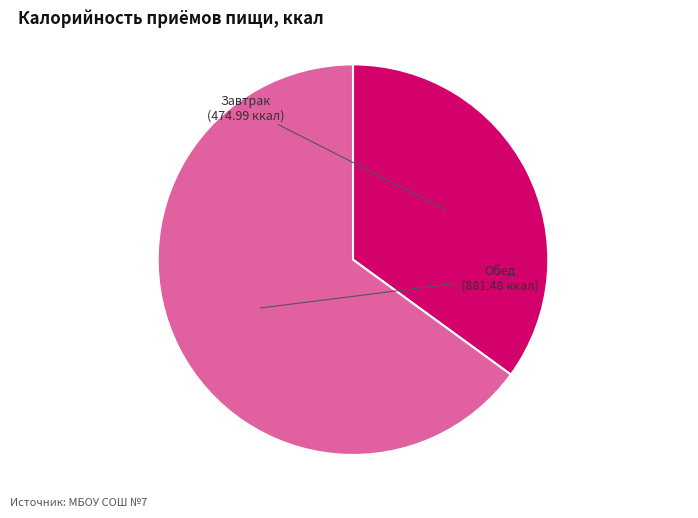

Count the number of slices in the pie.

2